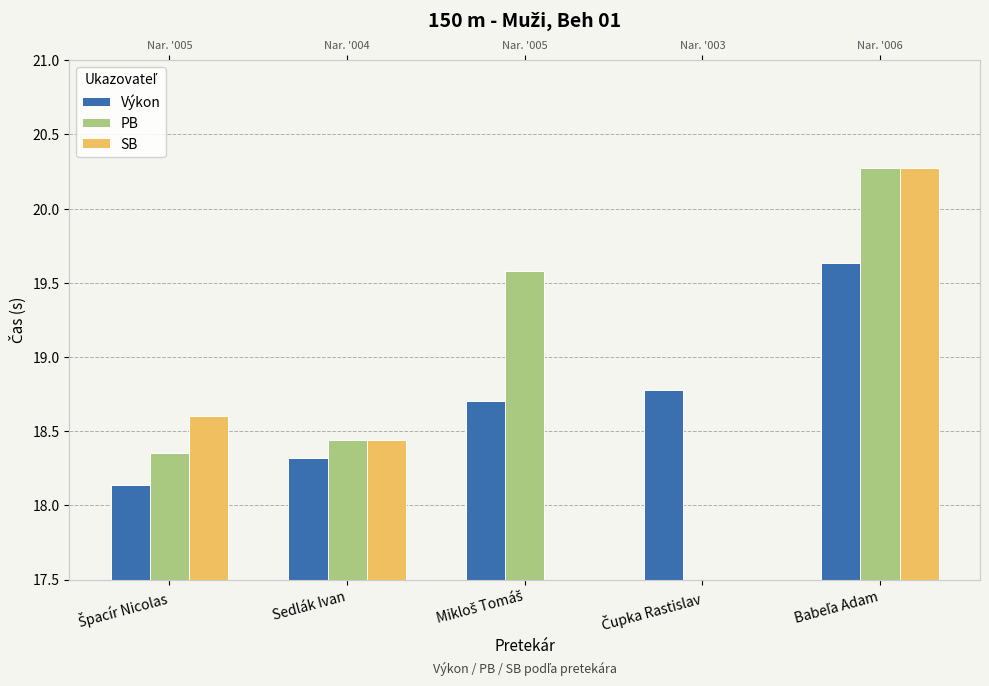

How many distinct data groups are displayed?

3